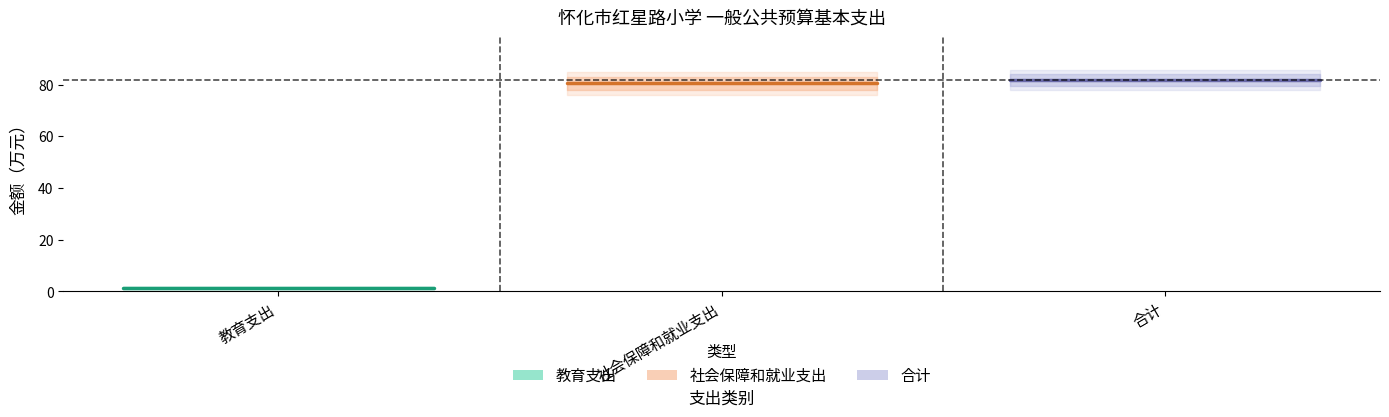

Reading left to right, list all the values displayed in this chart.

教育支出: 1.3	1.3	1.3
社会保障和就业支出: 80.6	80.6	80.6
合计: 81.9	81.9	81.9